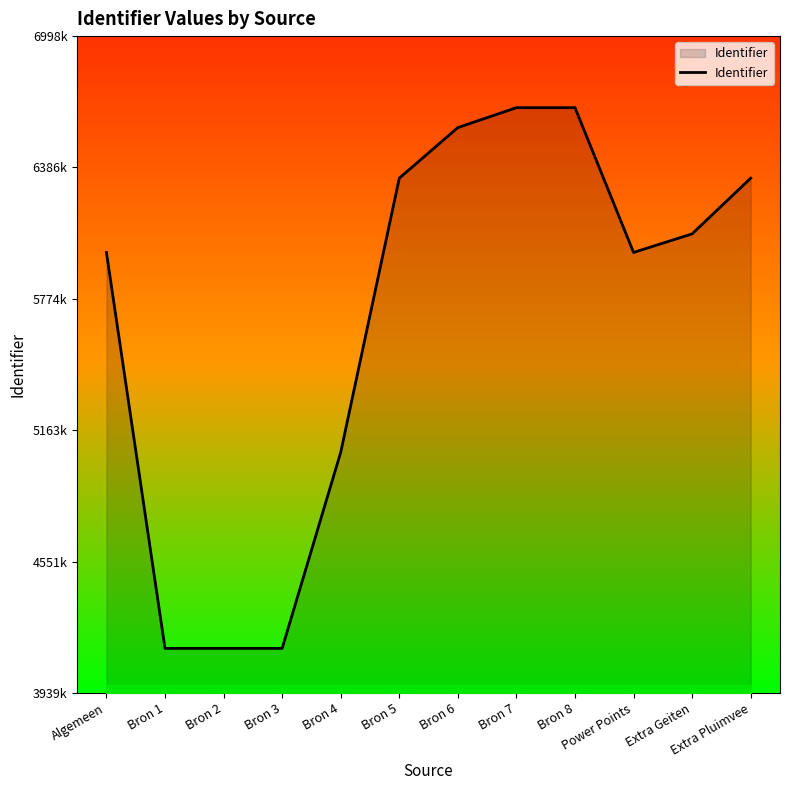

What is the minimum value shown in the chart?

4147112